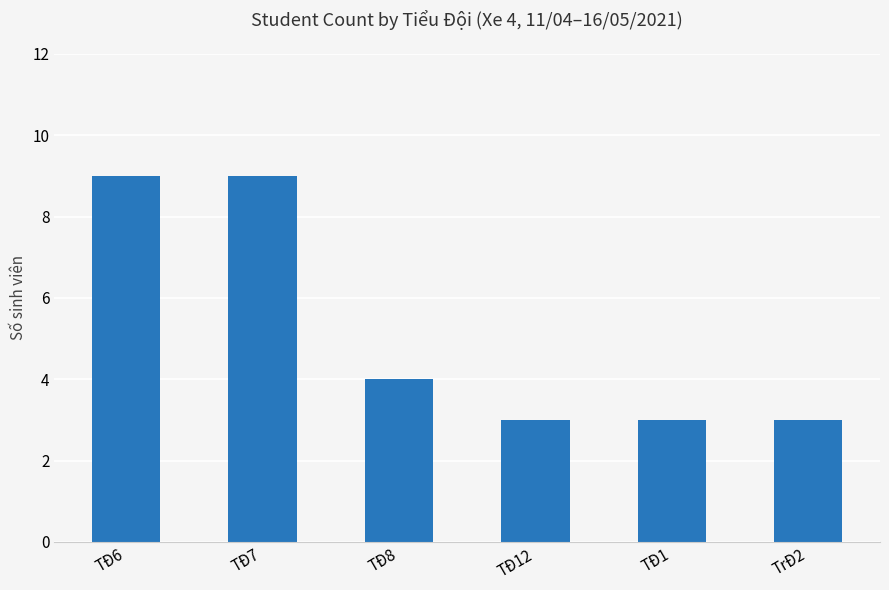

What is the maximum value shown in the chart?

9